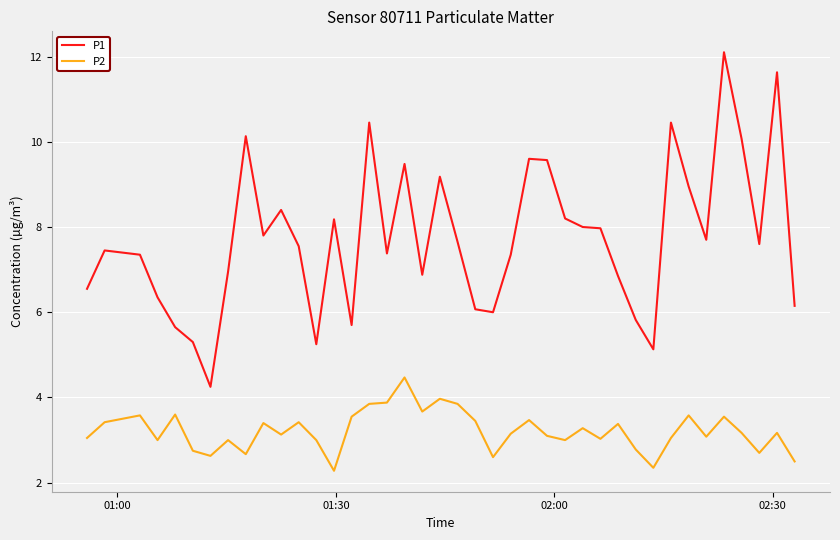

True or false: P1 and P2 intersect in this chart.

False